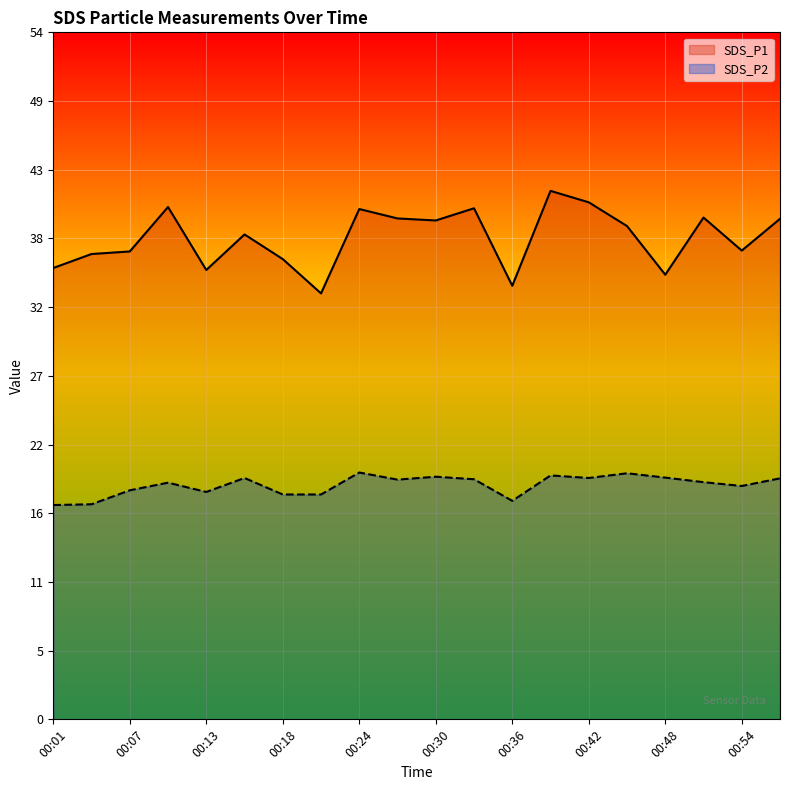

How many lines are shown in the chart?

2